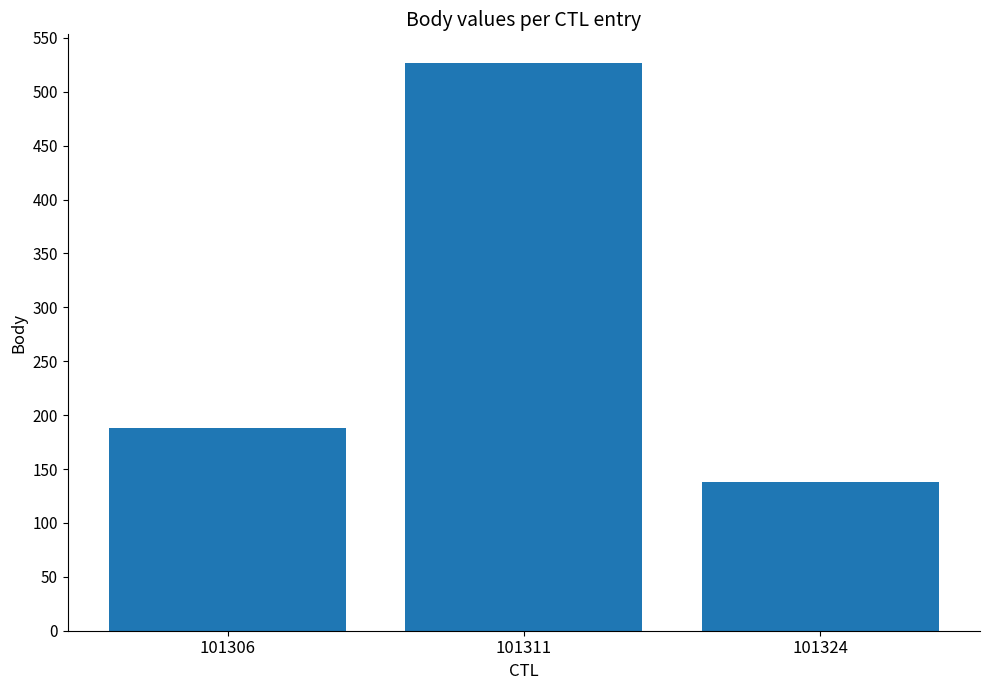

How many data points does each series have?

3